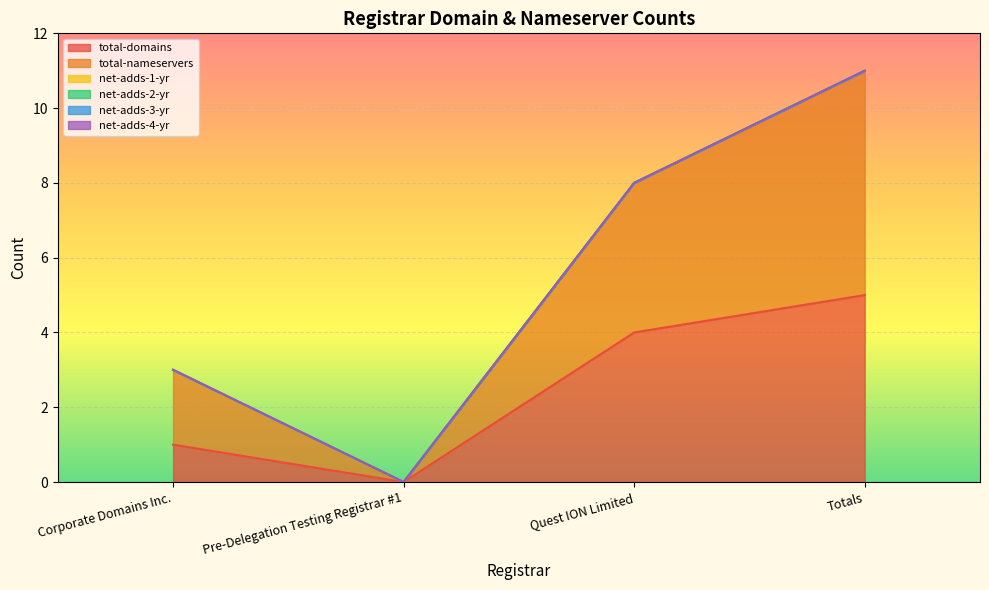

The value of total-nameservers at Pre-Delegation Testing Registrar #1 is -2. True or false?

False